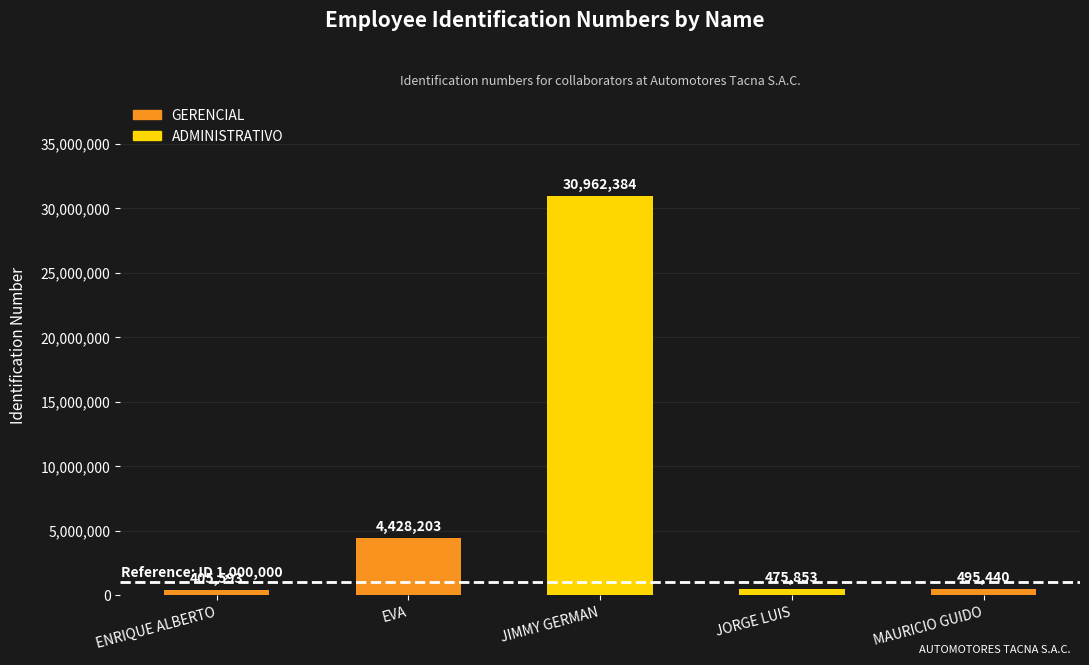

Reading left to right, transcribe all the data shown in this chart.

405593	4428203	30962384	475853	495440